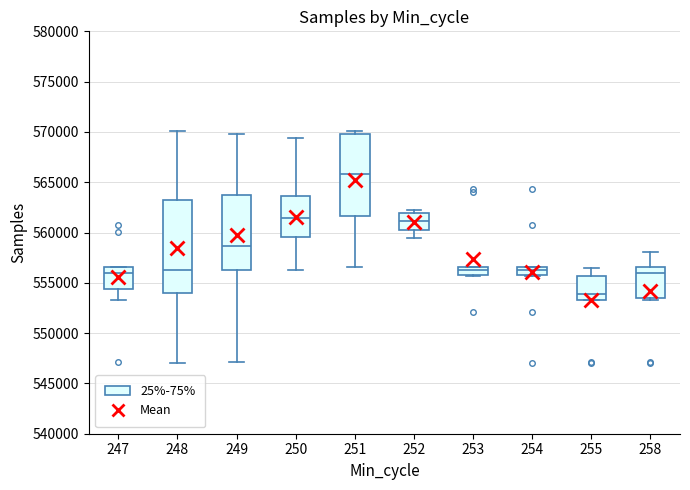

Which box has the highest median line?

251